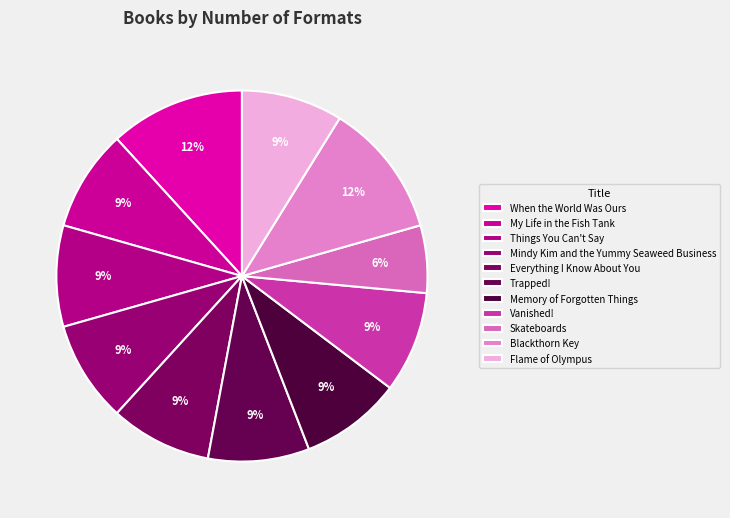

Count the number of slices in the pie.

11